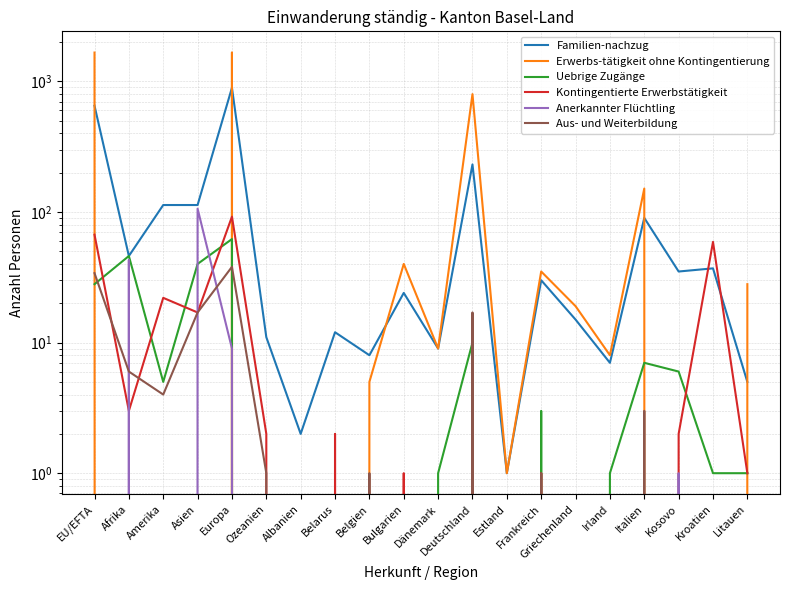

What is the value of the Familien-nachzug point at the 7th from the left?

2